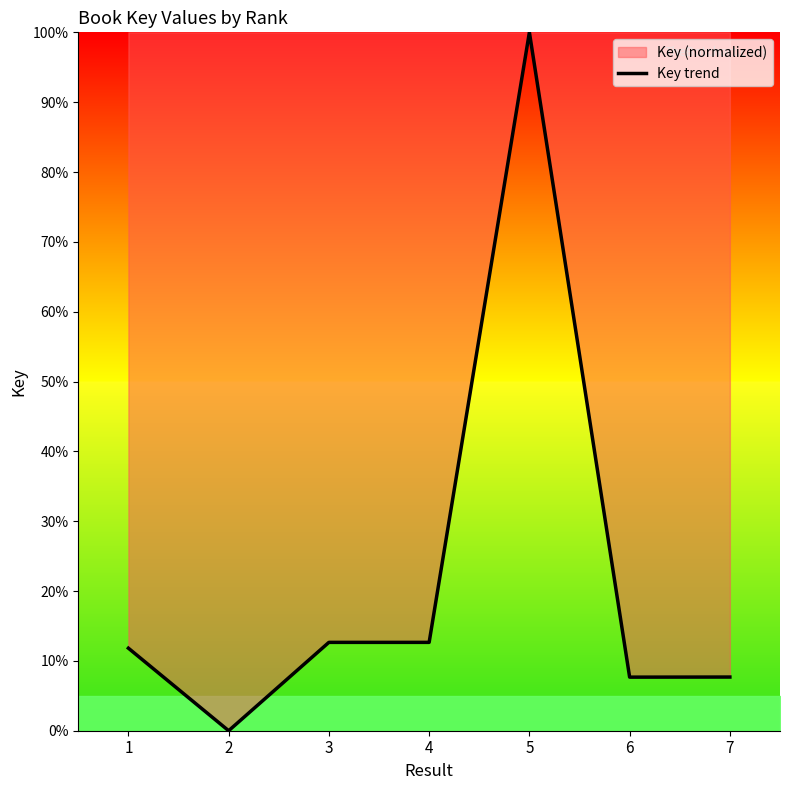

How many lines are shown in the chart?

1